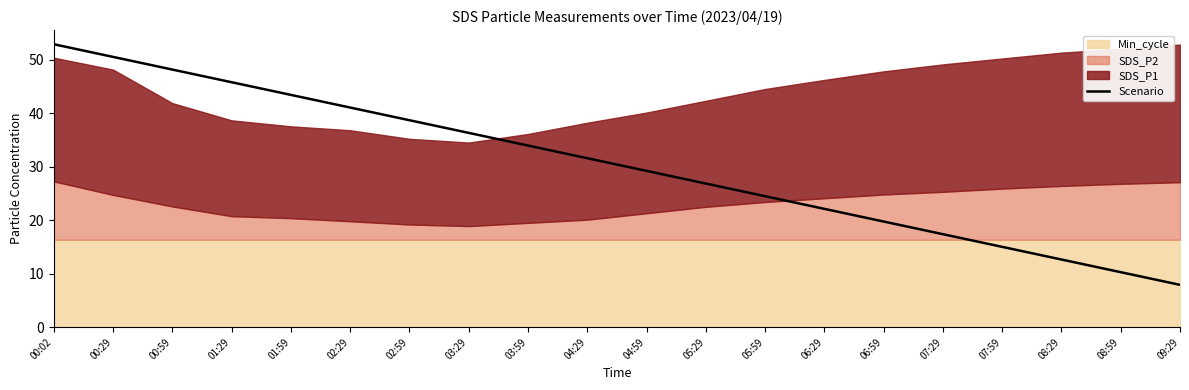

Which has a higher value, 00:59 or 01:29?

00:59